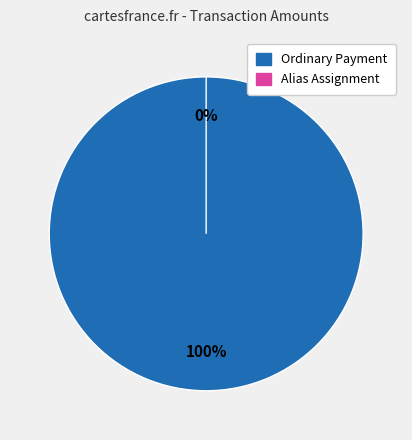

Is there a majority slice in this chart?

No